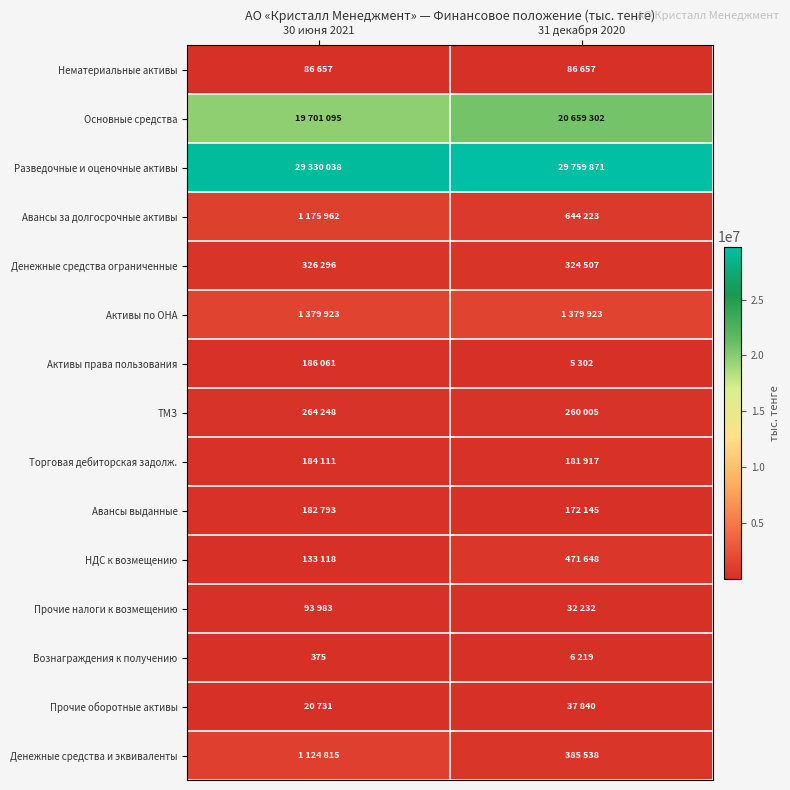

Which series has the widest spread of values?

Основные средства